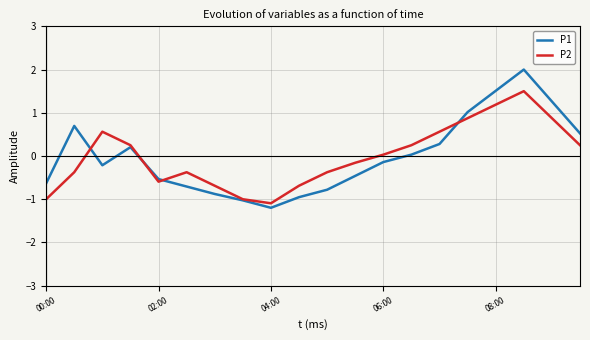

How many interior local valleys does the P2 series have?

2